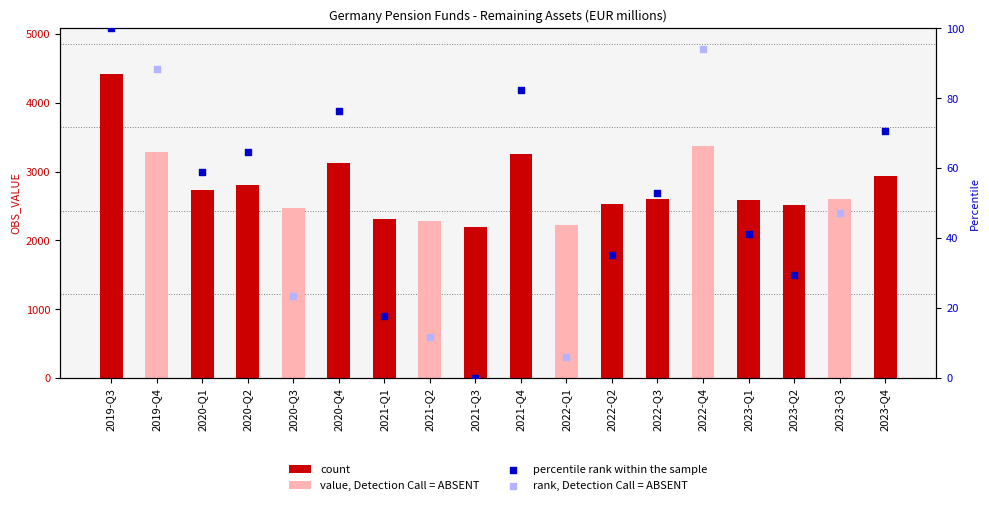

Which has a higher value, 2023-Q2 or 2019-Q3?

2019-Q3